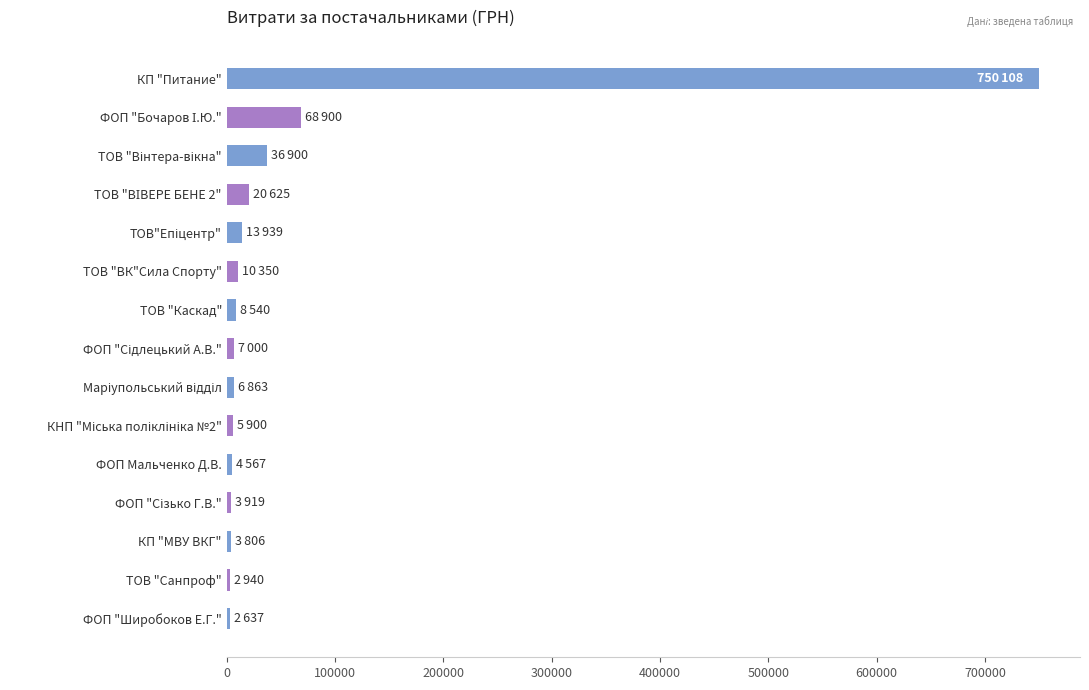

What is the smallest value displayed?

2636.8